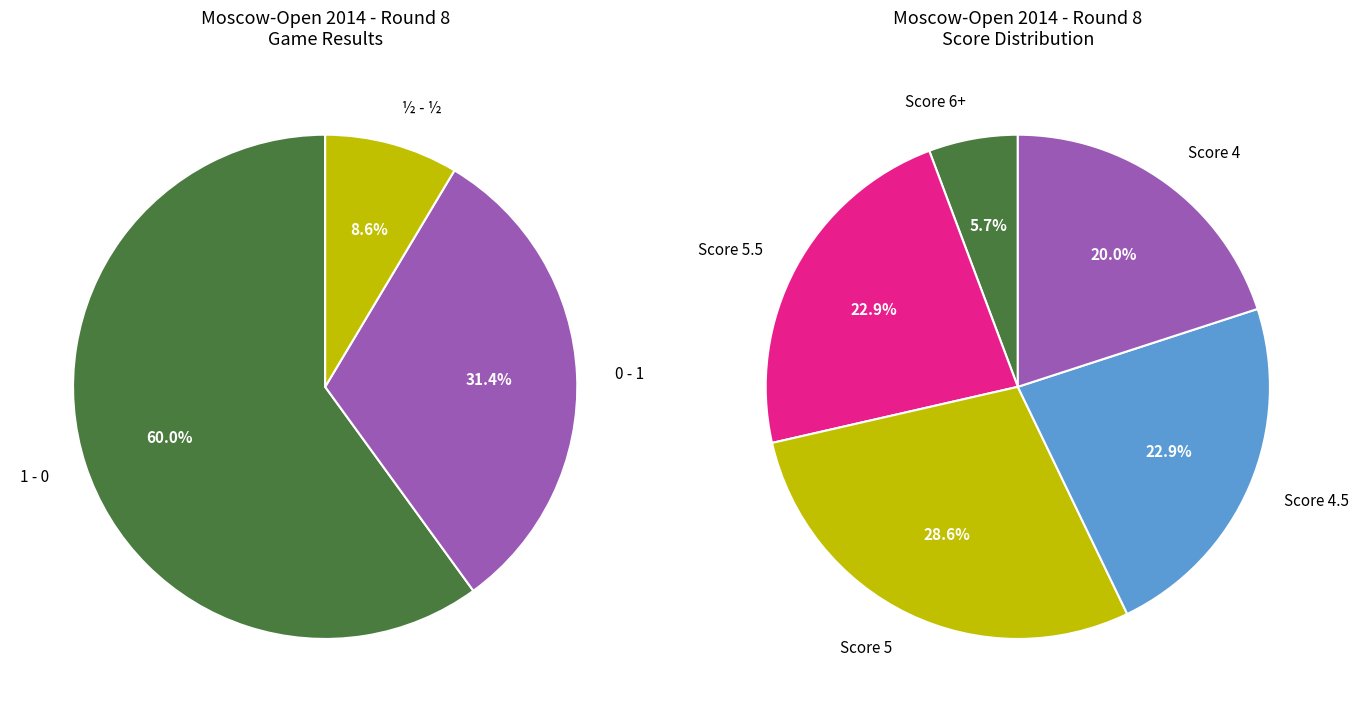

To the nearest percent, what percentage of the pie is 1 - 0?

60%